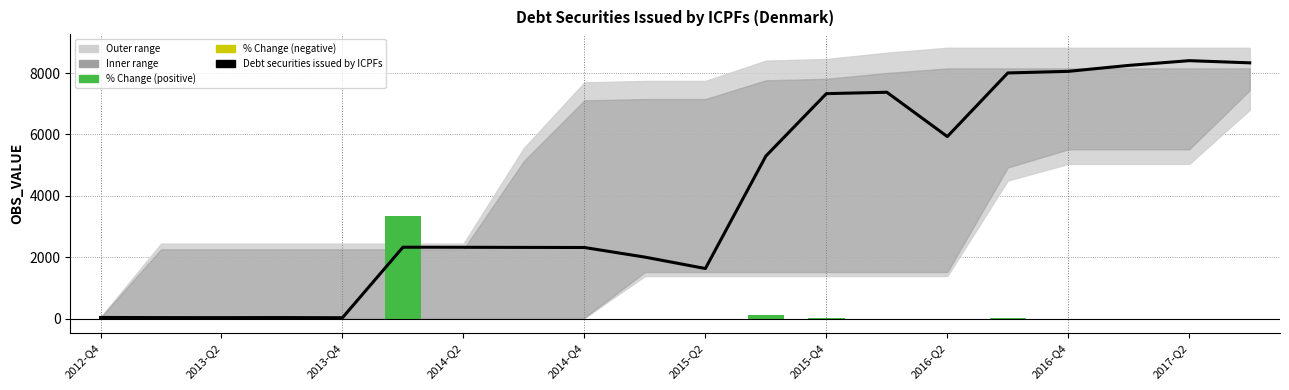

At how many categories does at least one series exceed 7980?

5